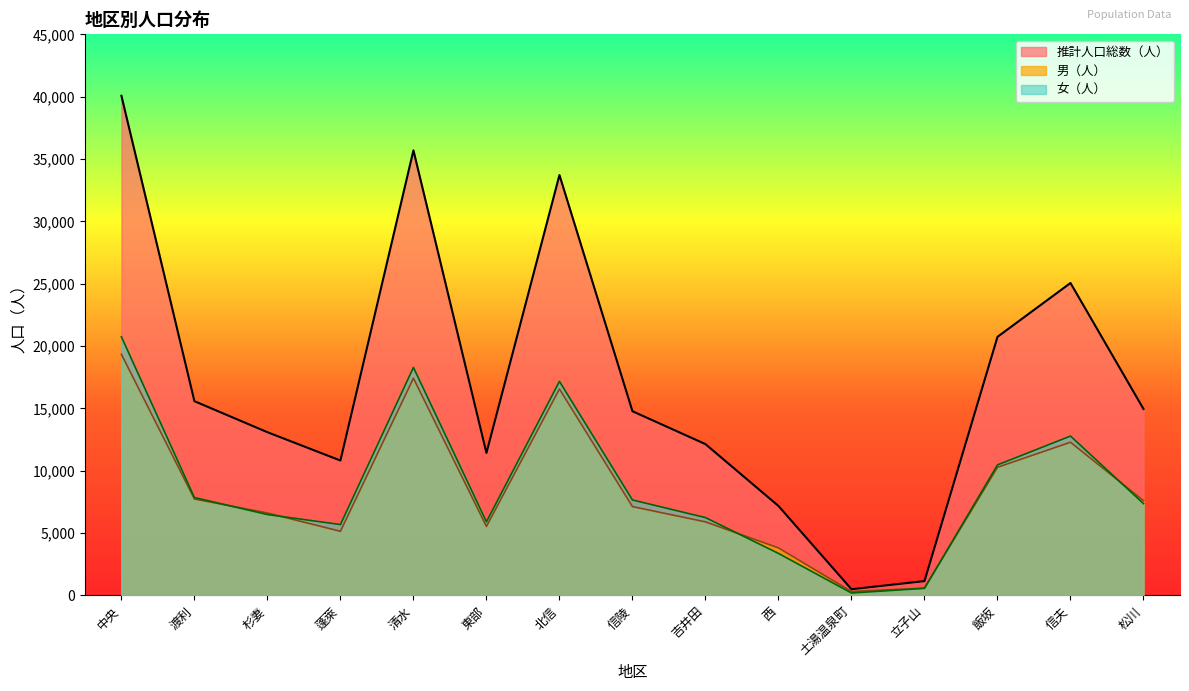

How many lines are shown in the chart?

3